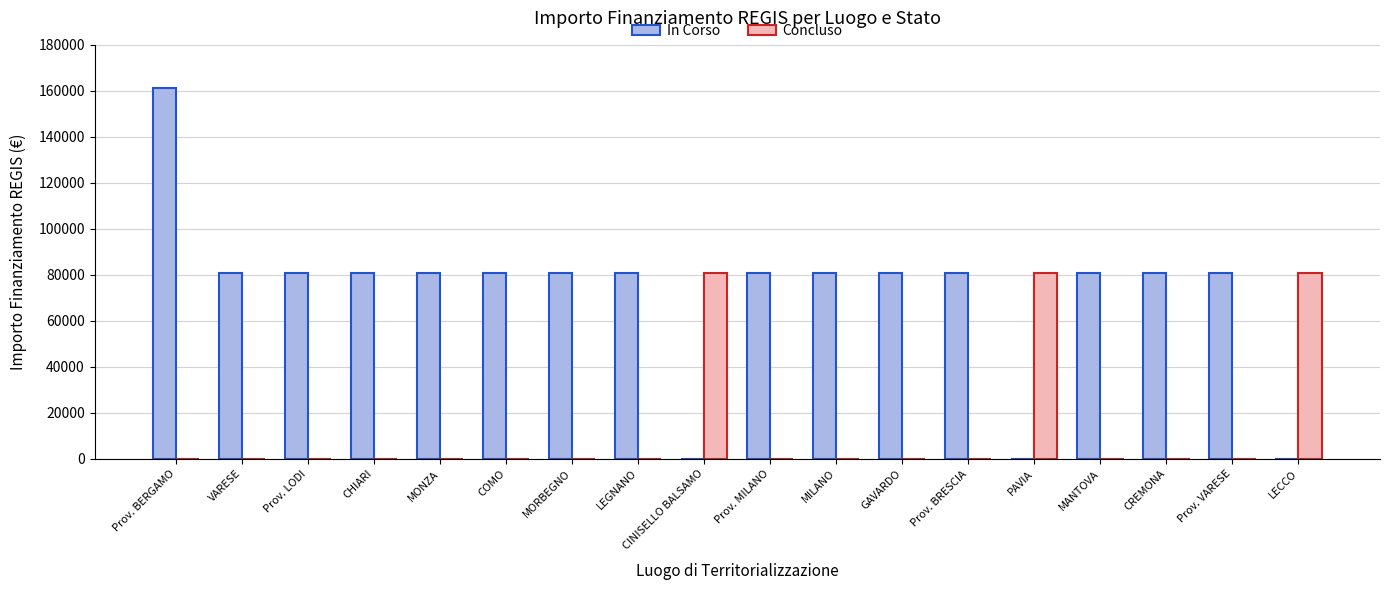

True or false: In Corso has a value of 16515.1 at Prov. BRESCIA.

False